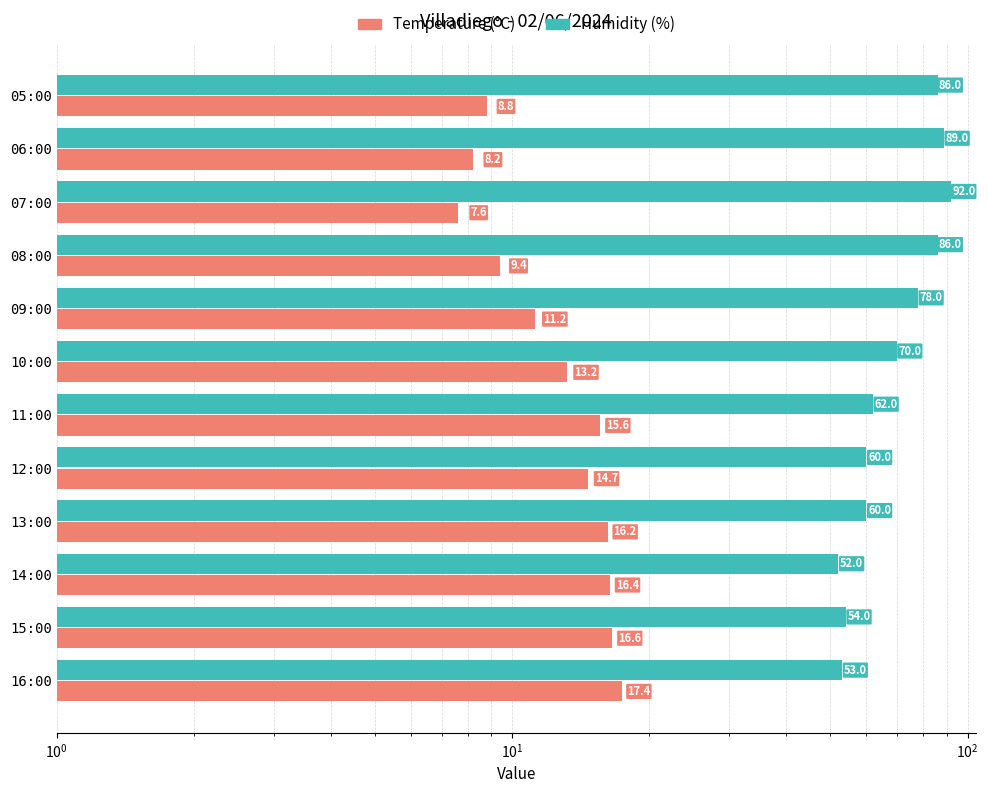

What is the greatest value displayed?

92.0